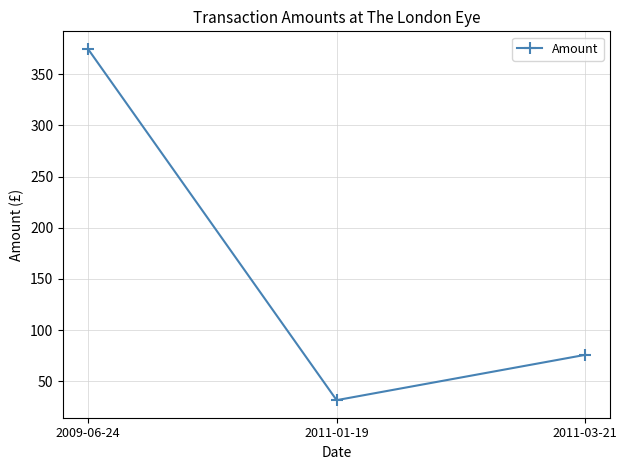

The value at 2009-06-24 is 118.5. True or false?

False